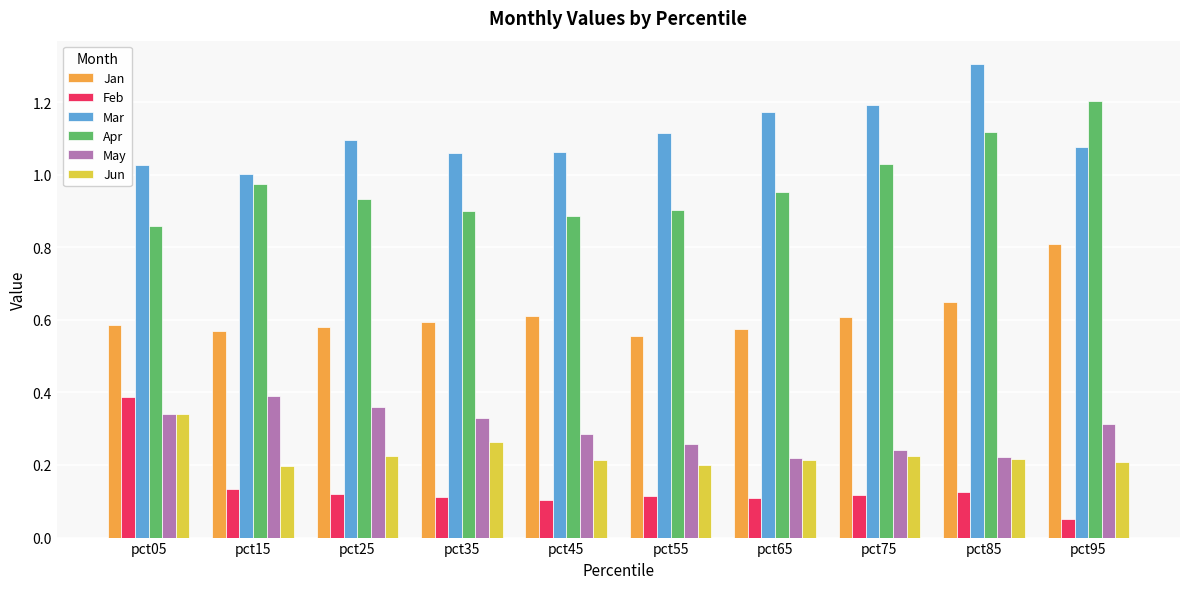

What is the sum of all Jan values?

6.1